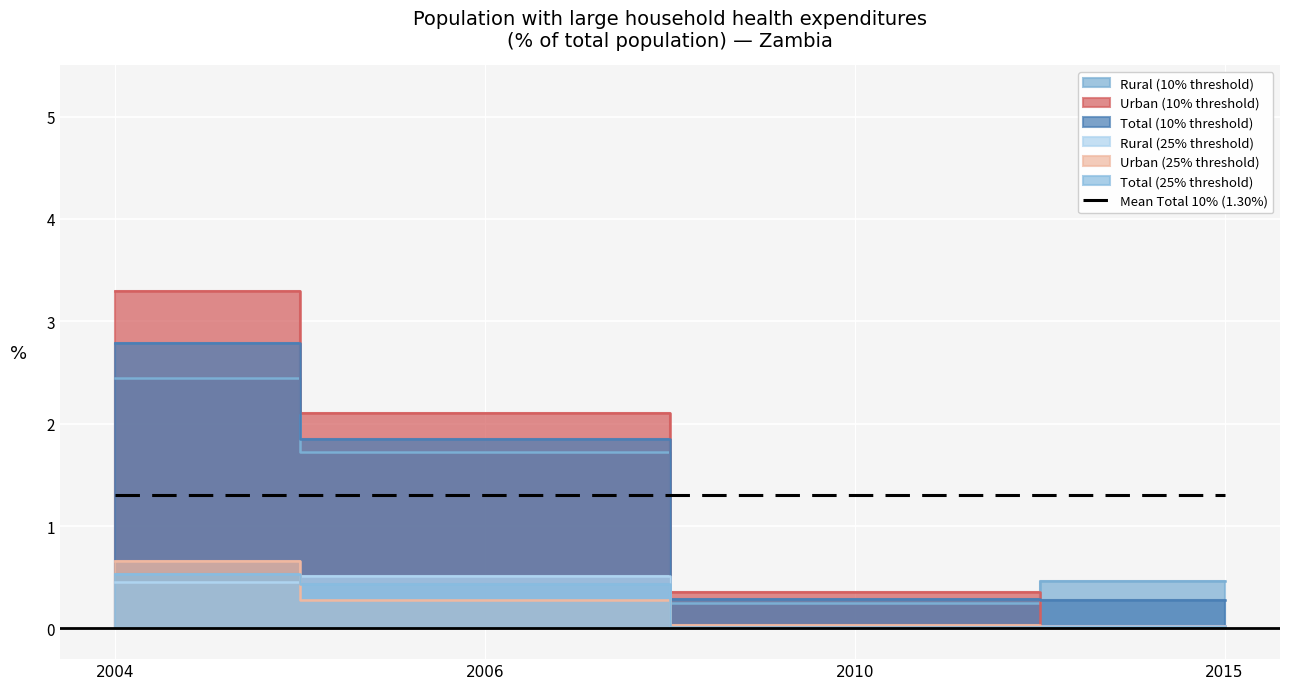

At which label does Rural (10% threshold) first exceed 1?

2004